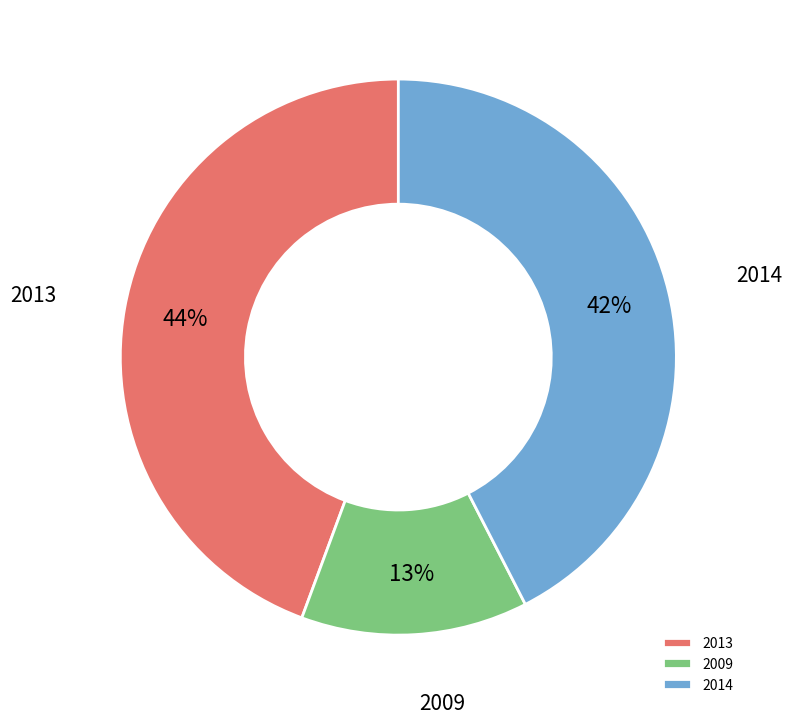

Is the sum of 2009 and 2013 greater than half?

Yes